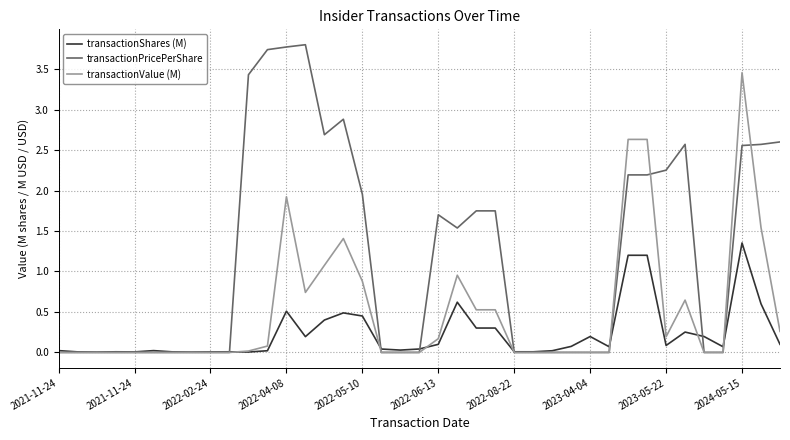

What is the highest value of the transactionPricePerShare series?

3.8